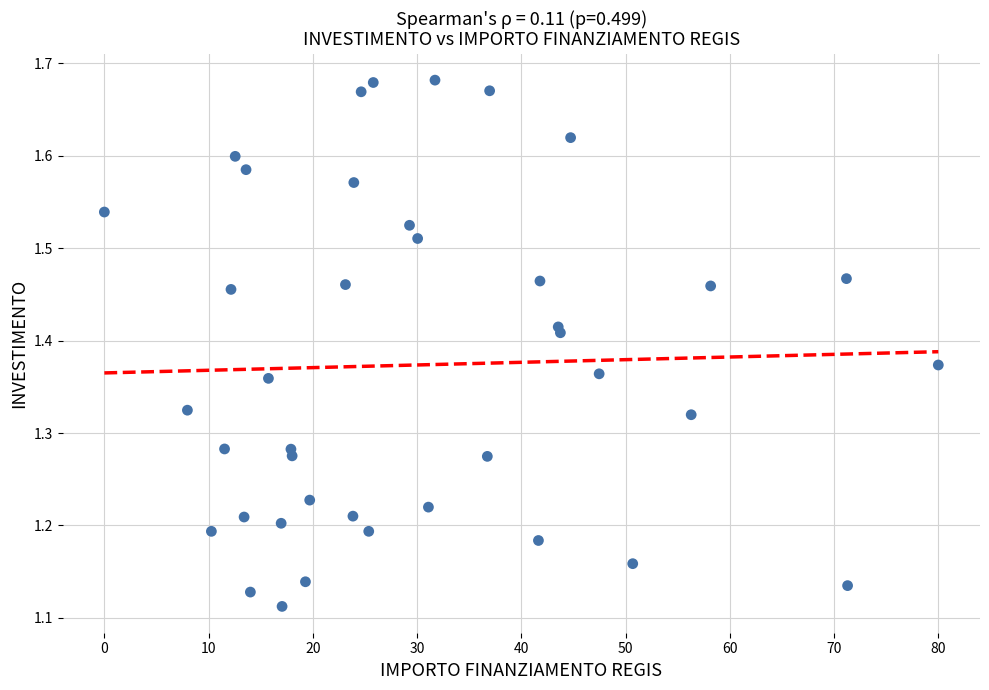

What is the range of Y values (max minus min)?

0.6